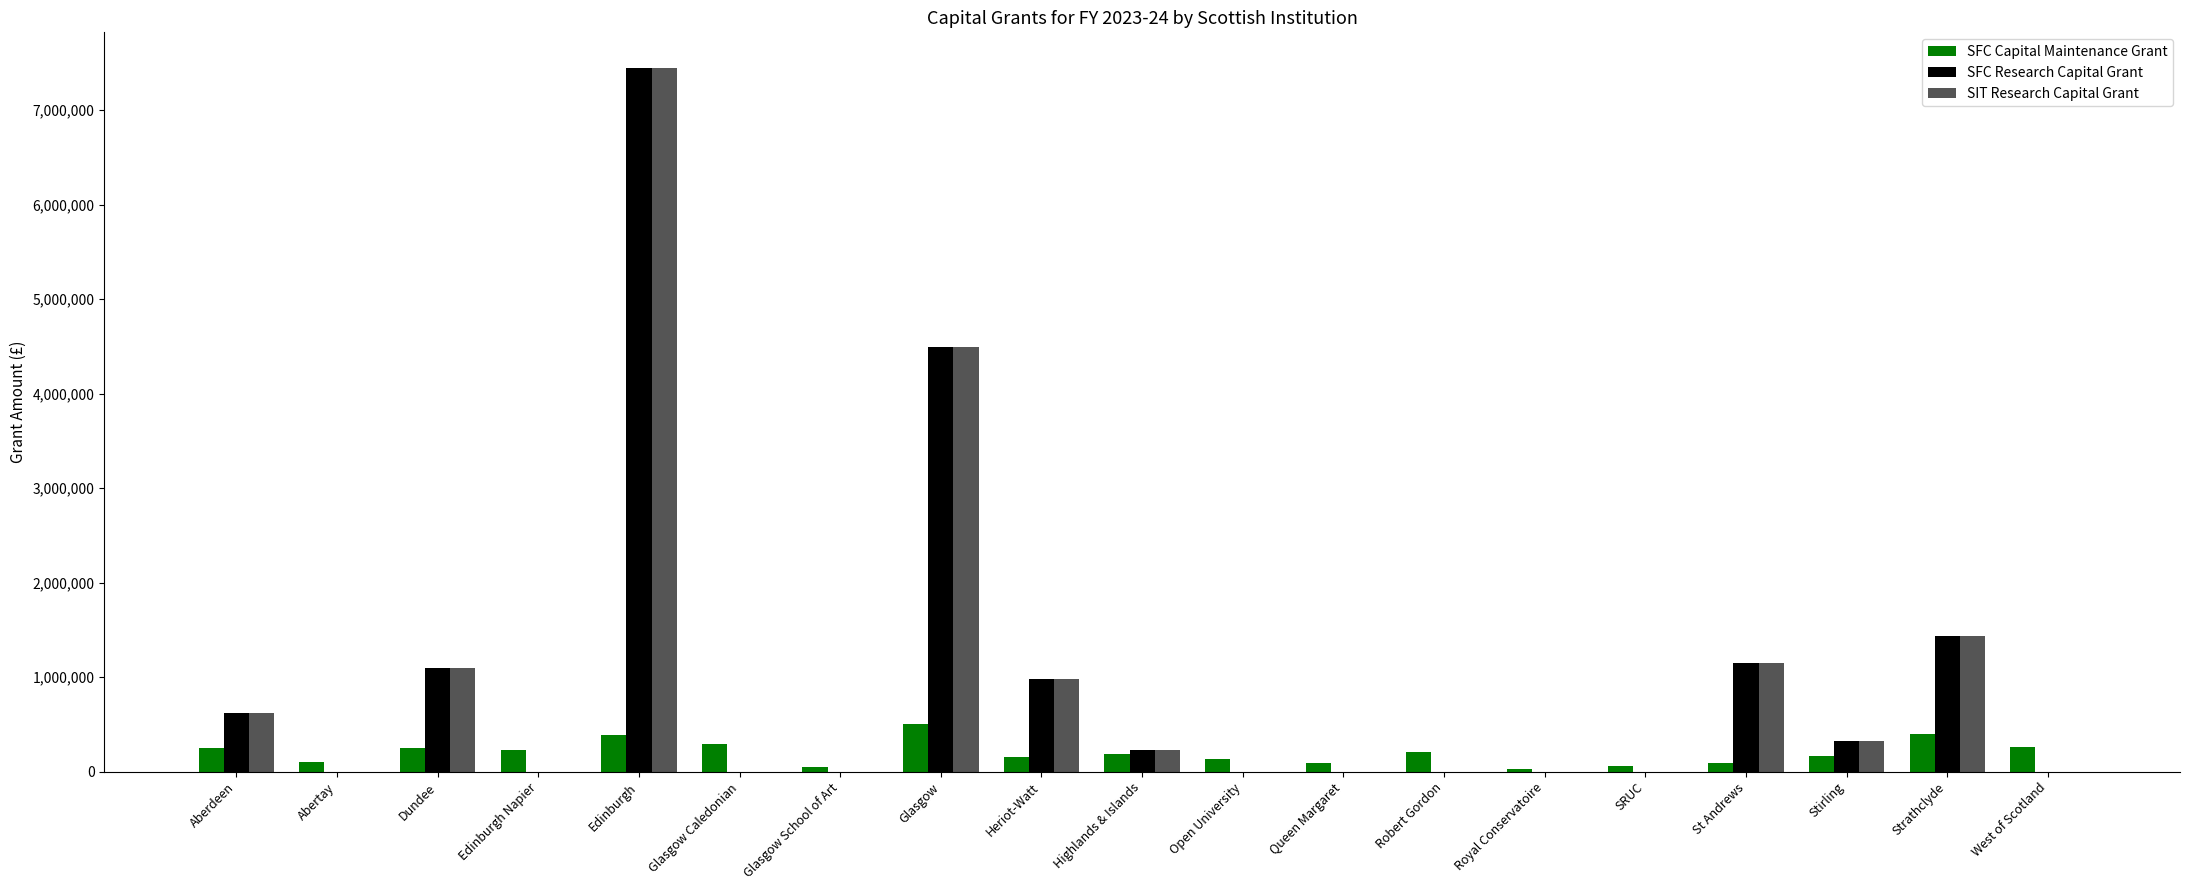

How many data points does each series have?

19